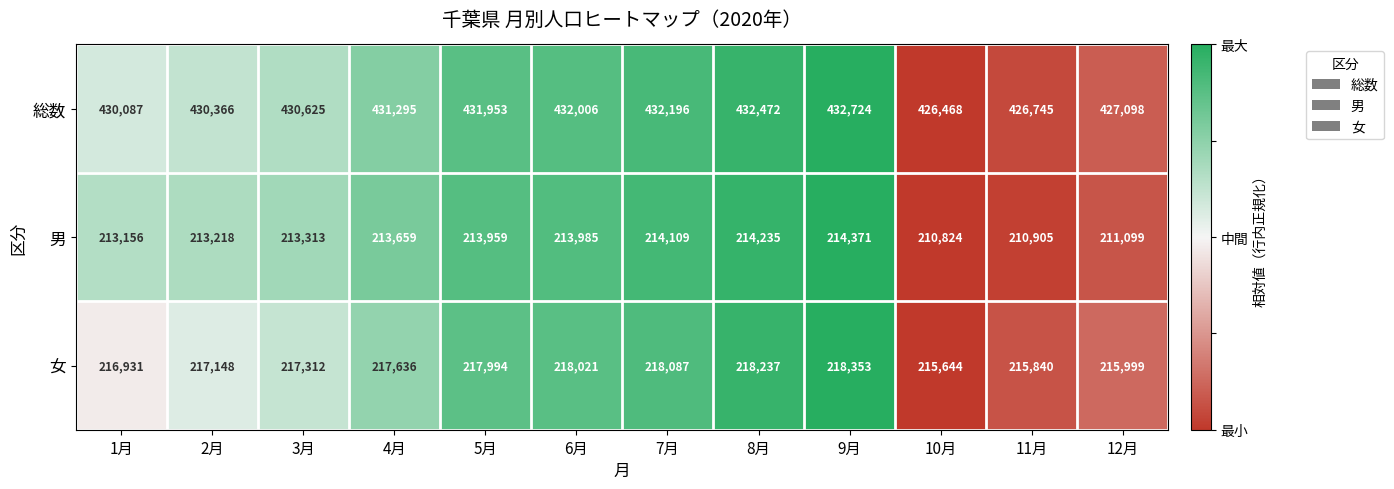

Rank the categories by 男 value from lowest to highest.

10月, 11月, 12月, 1月, 2月, 3月, 4月, 5月, 6月, 7月, 8月, 9月